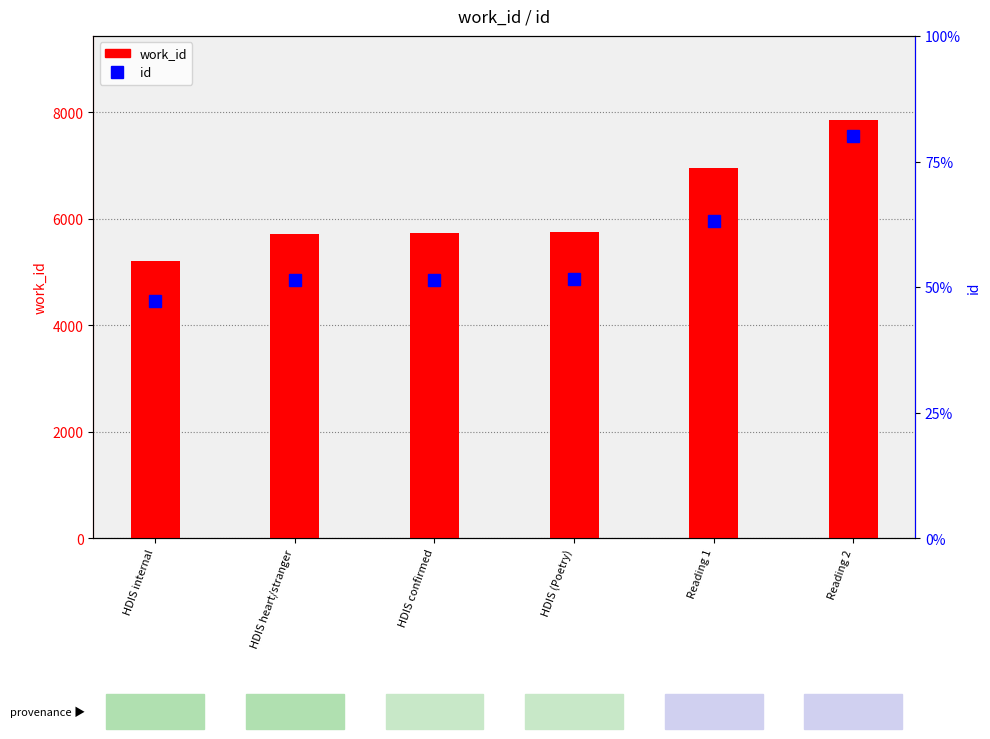

What is the difference between the highest and lowest values at HDIS confirmed?

9536